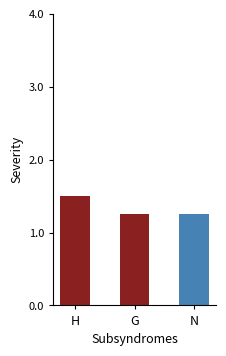

What is the sum of all values?

4.0